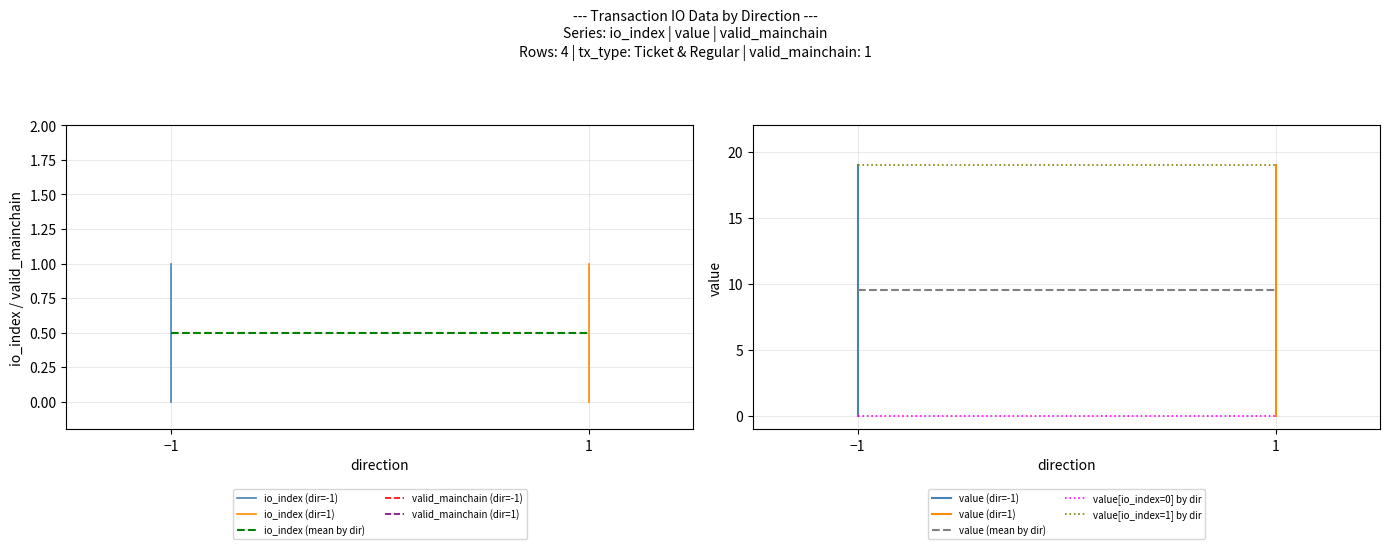

True or false: value and io_index intersect in this chart.

False